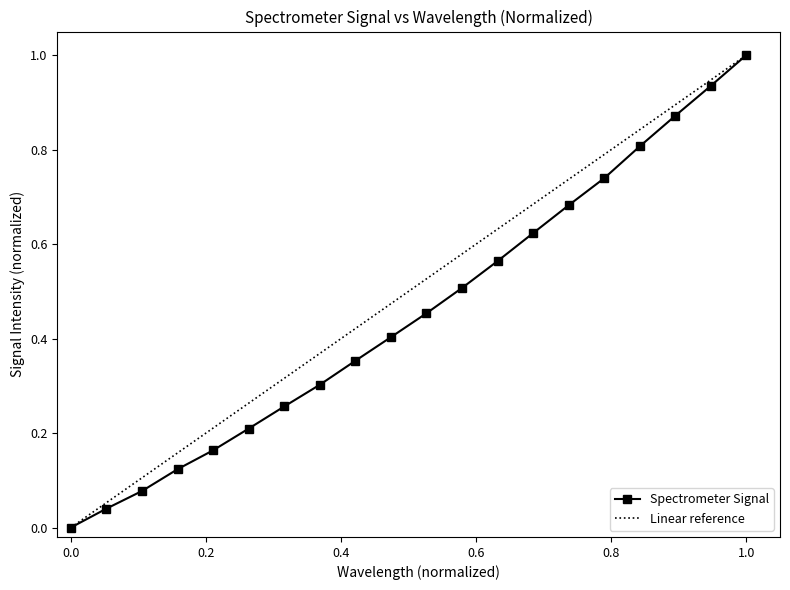

True or false: Spectrometer Signal has more than 1 interior local peaks.

False